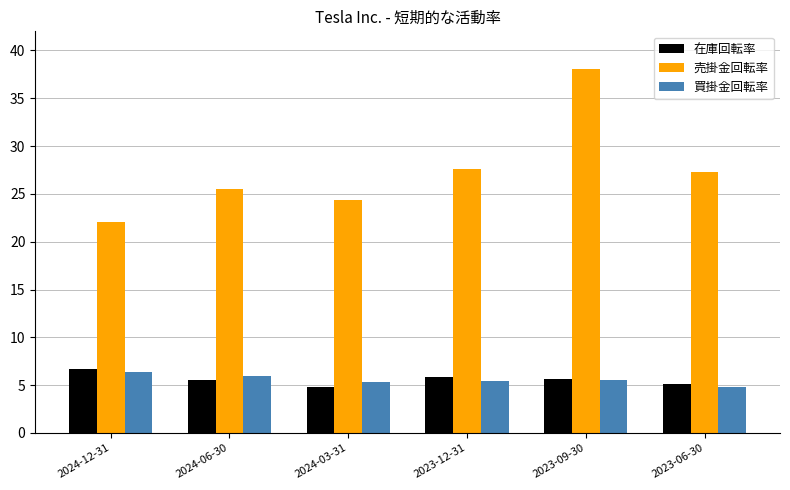

What is the smallest value displayed?

4.8